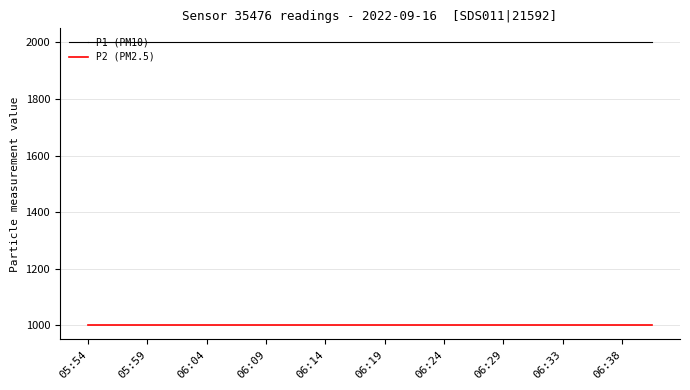

Which series has the largest total across all categories?

P1 (PM10)